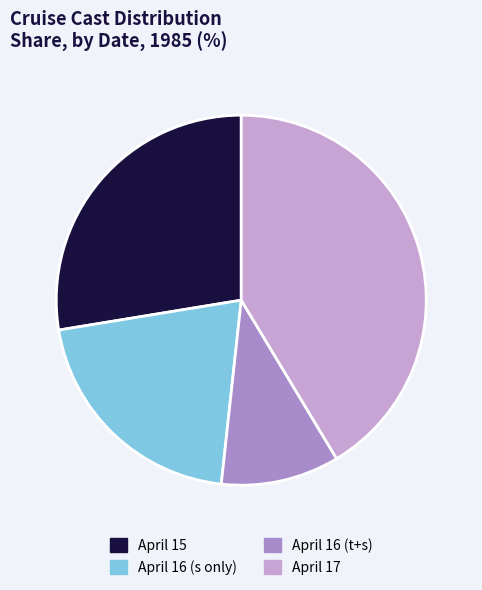

Count the number of slices in the pie.

4